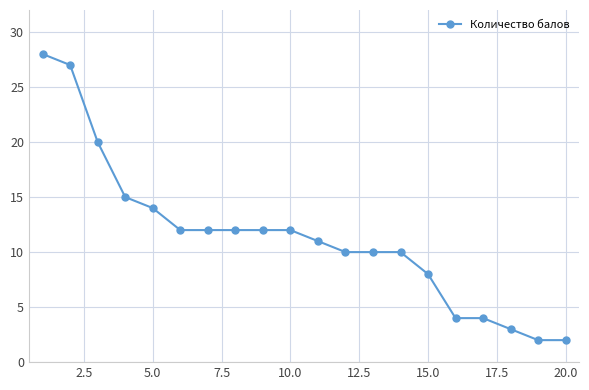

What is the value of the 6th point from the left?

12